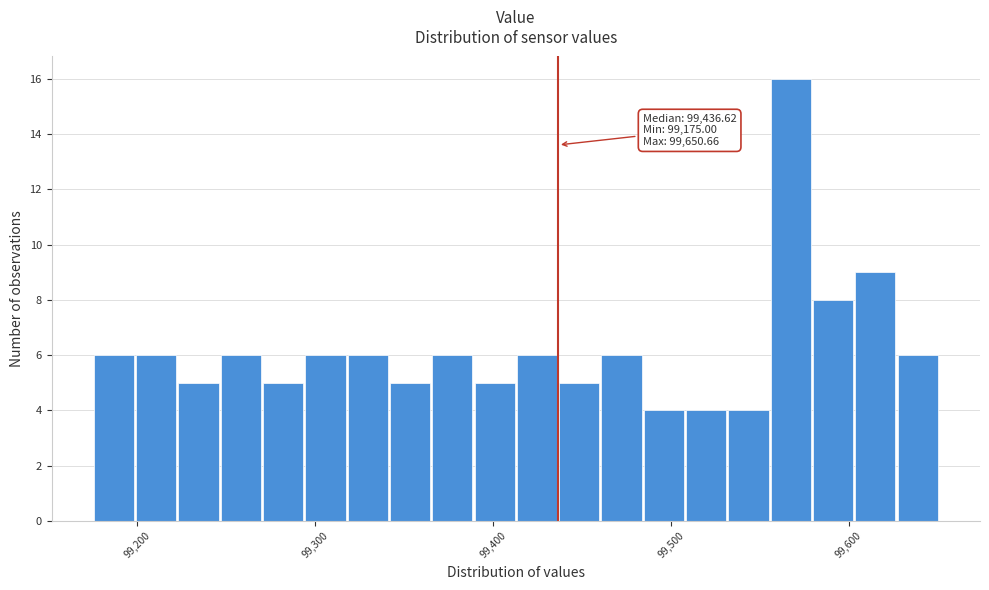

Around what value on the x-axis is the tallest bar? Give the approximate position of its centre, as read against the axis.

99570